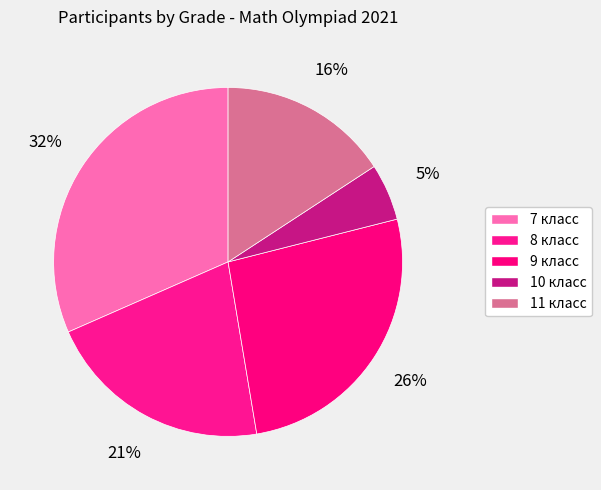

To the nearest percent, what is the difference between the 10 класс and 11 класс slice percentages?

11%